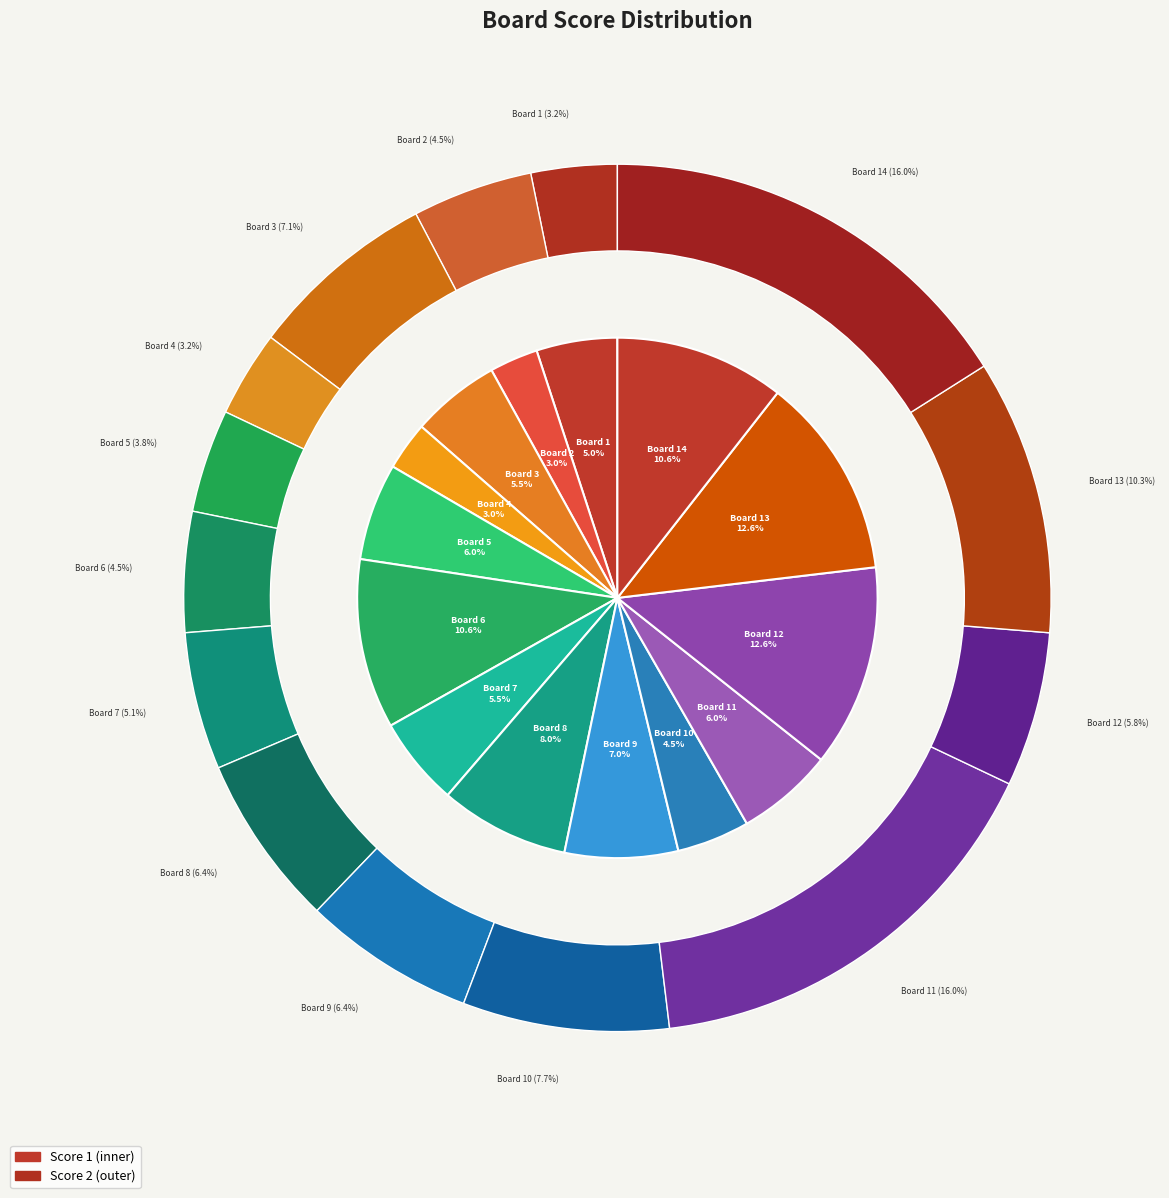

Which category has the biggest portion of the pie?

12